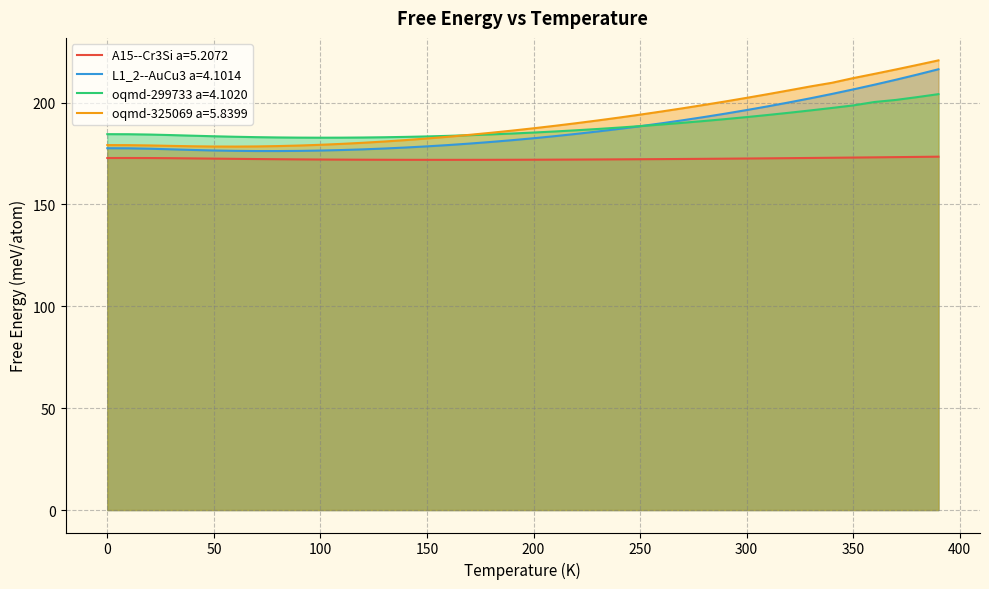

Reading left to right, transcribe all the data shown in this chart.

A15--Cr3Si a=5.2072: 172.8	172.8	172.8	172.7	172.6	172.5	172.4	172.3	172.2	172.1	172.1	172.0	172.0	171.9	171.9	171.9	171.9	171.9	171.9	171.9	172.0	172.0	172.0	172.1	172.1	172.2	172.2	172.3	172.4	172.5	172.5	172.6	172.7	172.8	172.9	173.0	173.1	173.2	173.3	173.4
L1_2--AuCu3 a=4.1014: 177.6	177.5	177.4	177.1	176.7	176.5	176.3	176.2	176.2	176.3	176.5	176.7	177.0	177.4	177.9	178.5	179.2	179.9	180.7	181.5	182.5	183.5	184.6	185.8	187.1	188.4	189.8	191.3	192.9	194.6	196.3	198.2	200.1	202.1	204.2	206.5	208.8	211.2	213.7	216.4
oqmd-299733 a=4.1020: 184.5	184.5	184.3	184.0	183.7	183.5	183.2	183.0	182.9	182.8	182.8	182.8	182.9	183.0	183.2	183.4	183.7	184.0	184.4	184.8	185.3	185.8	186.4	187.0	187.7	188.4	189.2	190.1	191.0	191.9	192.9	193.9	195.0	196.2	197.4	198.6	200.3	201.3	202.7	204.1
oqmd-325069 a=5.8399: 179.1	179.1	179.0	178.7	178.6	178.4	178.4	178.5	178.6	178.9	179.3	179.7	180.3	180.9	181.6	182.4	183.2	184.2	185.2	186.2	187.4	188.6	189.9	191.2	192.6	194.1	195.6	197.2	198.8	200.6	202.3	204.1	206.0	207.9	209.7	212.0	214.1	216.2	218.5	220.7